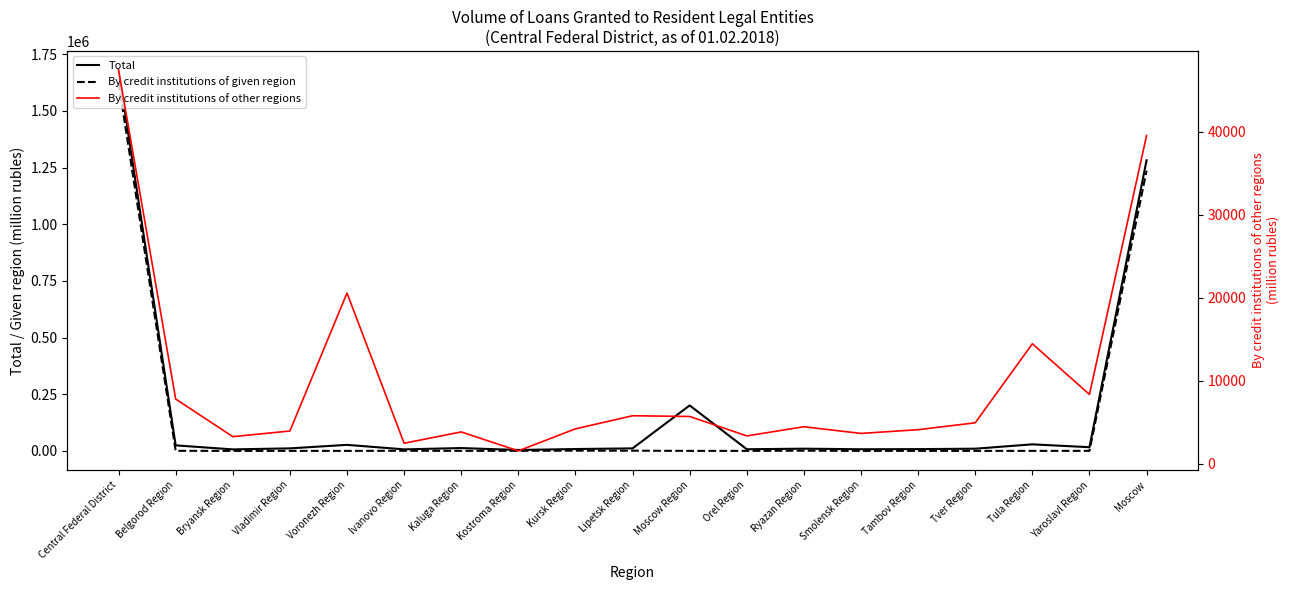

What is the label of the 11th point from the right?

Kursk Region